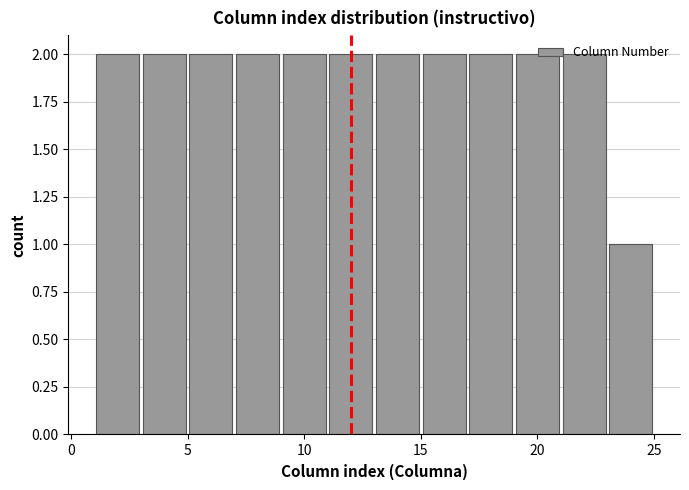

What is the sum of all values?

23